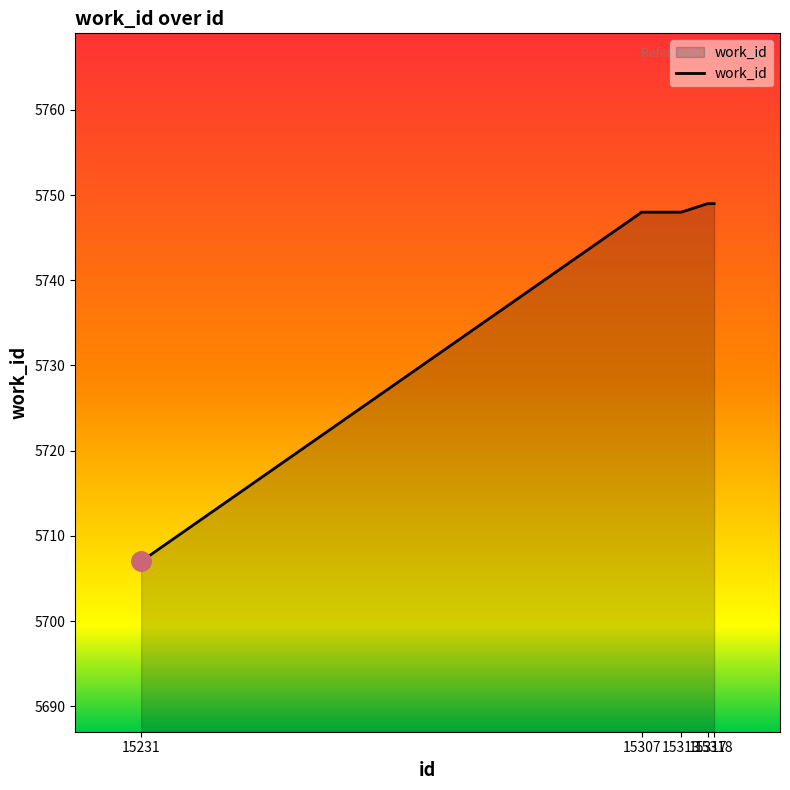

What is the difference between the maximum and minimum values?

42